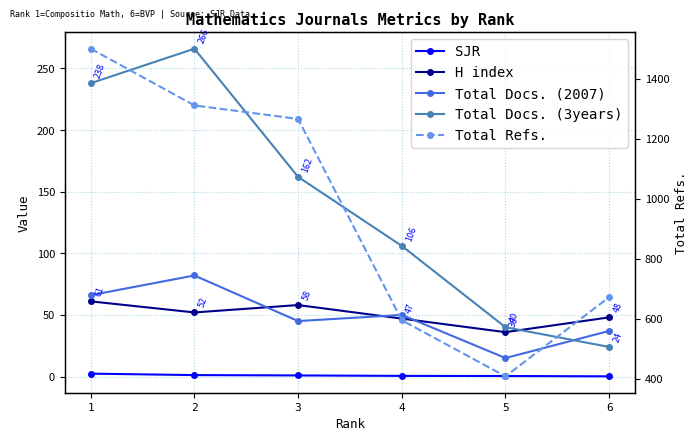

In Total Docs. (2007), how many points are lower than both neighbors (excluding endpoints)?

2